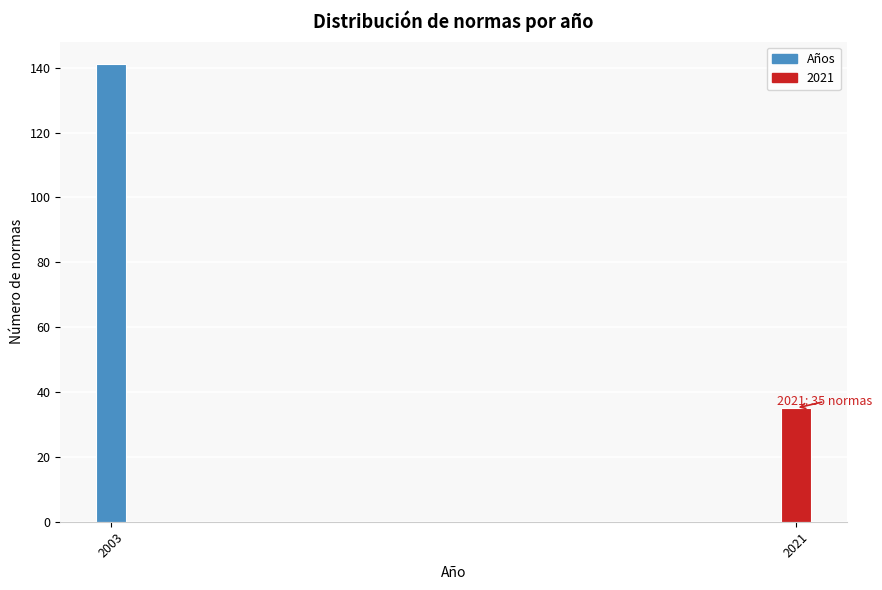

Reading left to right, what are all the values shown in this chart?

2003=141	2021=35